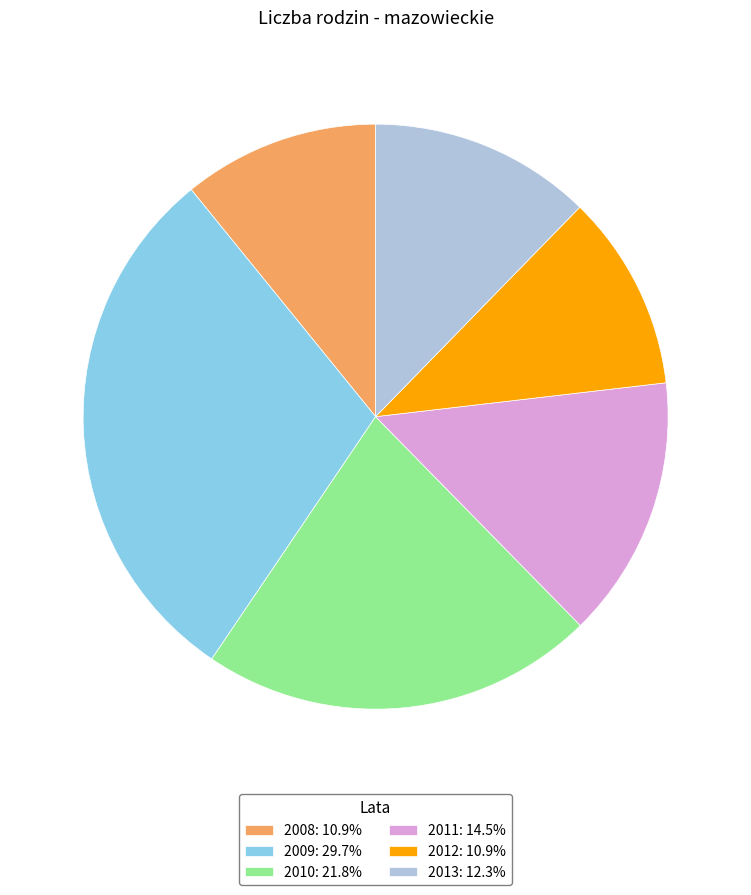

Approximately how many times larger is the value at 2011: 14.5% compared to 2010: 21.8%?

0.7